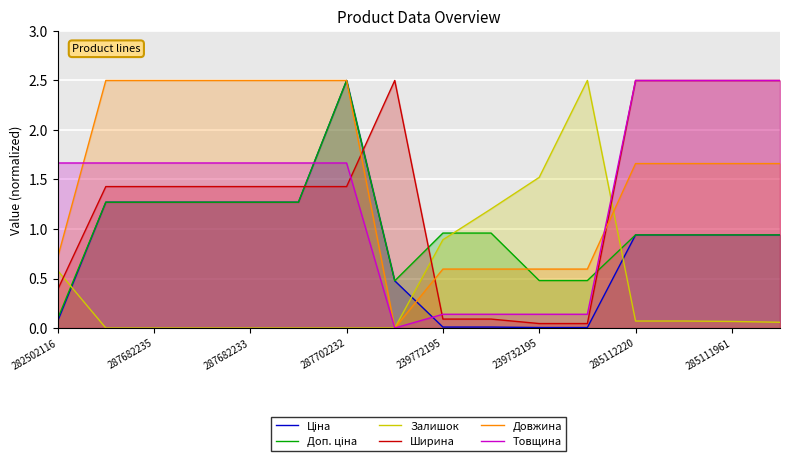

Which series changed the most between 239732195 and 285111961?

Ширина